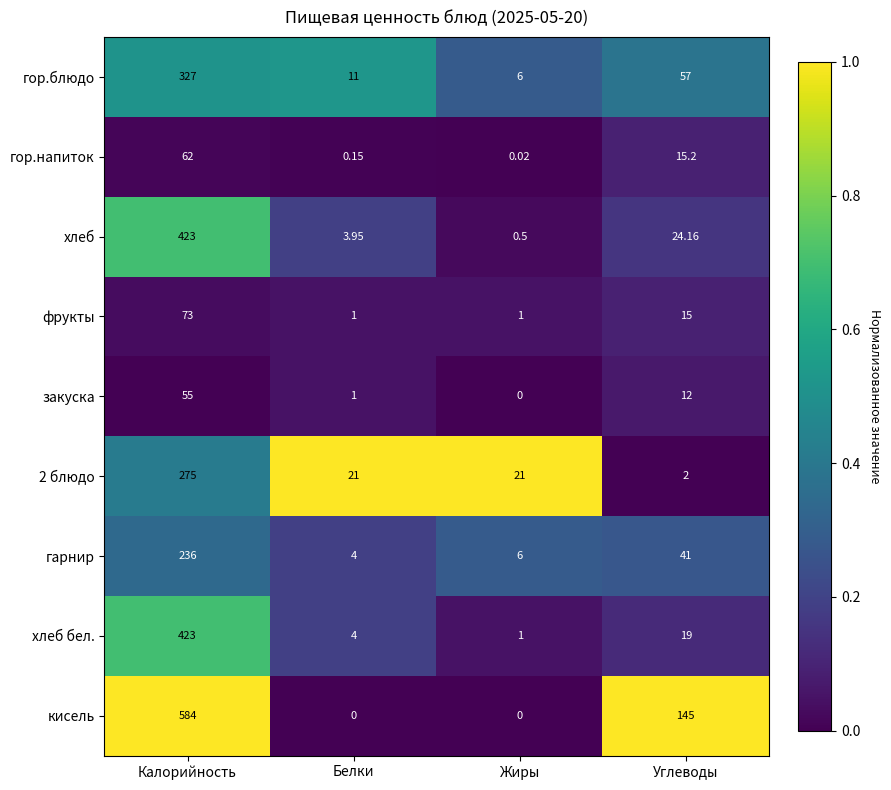

Rank the categories by гор.блюдо value from lowest to highest.

Жиры, Белки, Углеводы, Калорийность